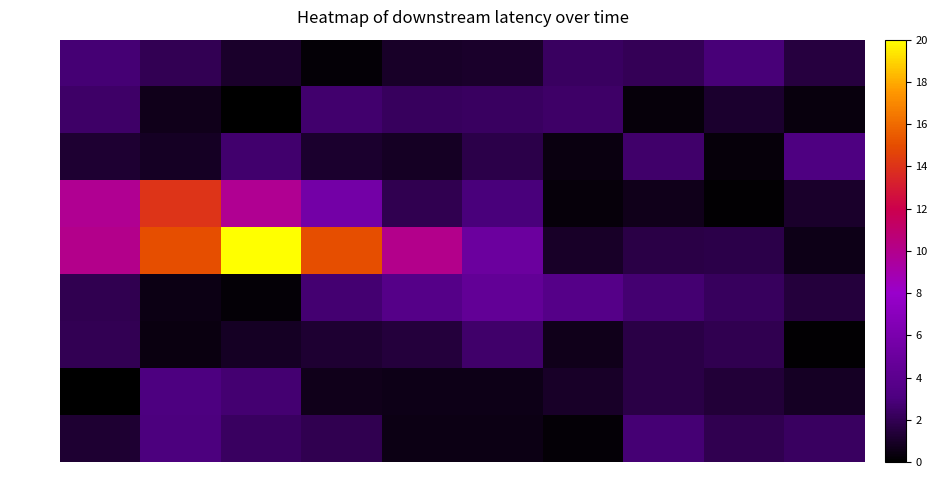

What is the total value across all series at 41s?

22.2